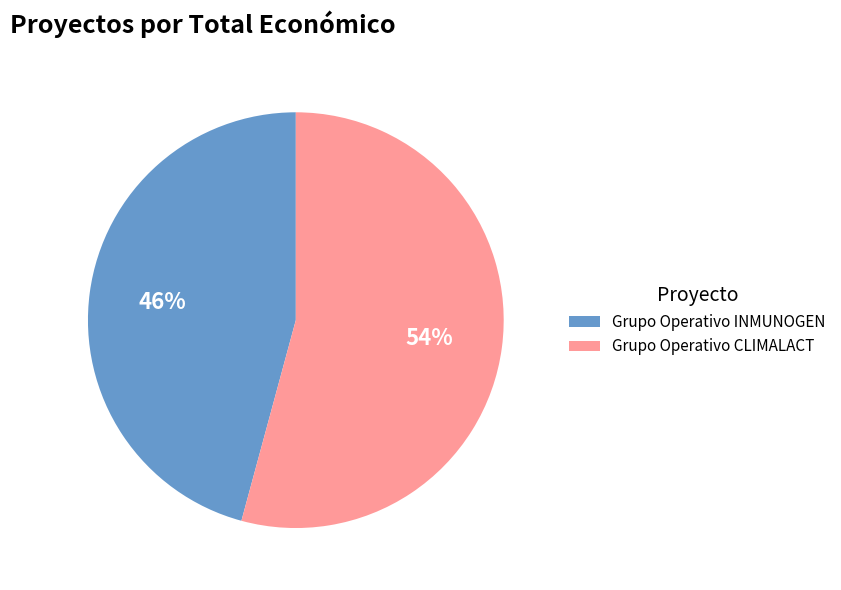

The Grupo Operativo INMUNOGEN slice represents 55% of the pie. True or false?

False